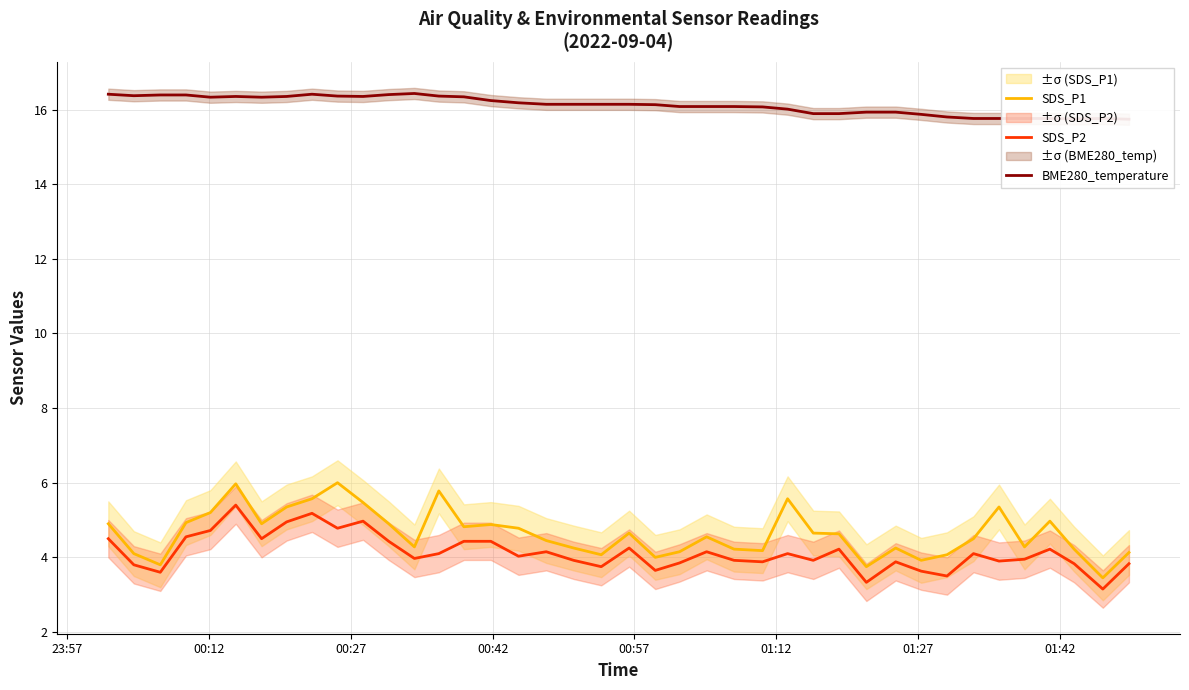

Does the chart have visible grid lines?

Yes